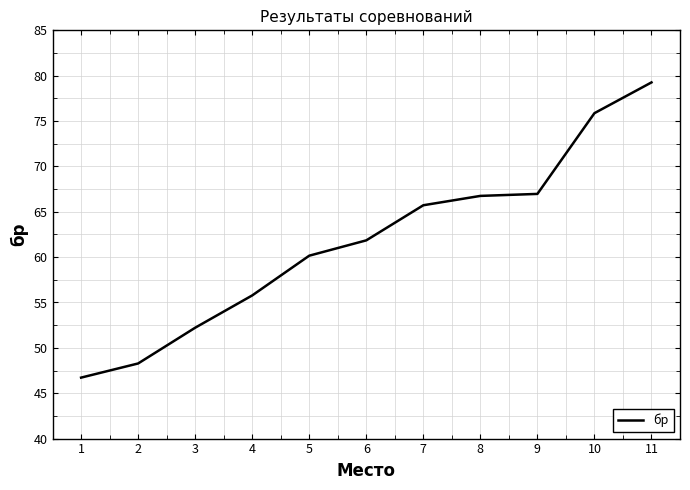

At which category does the chart reach its peak across all series?

11